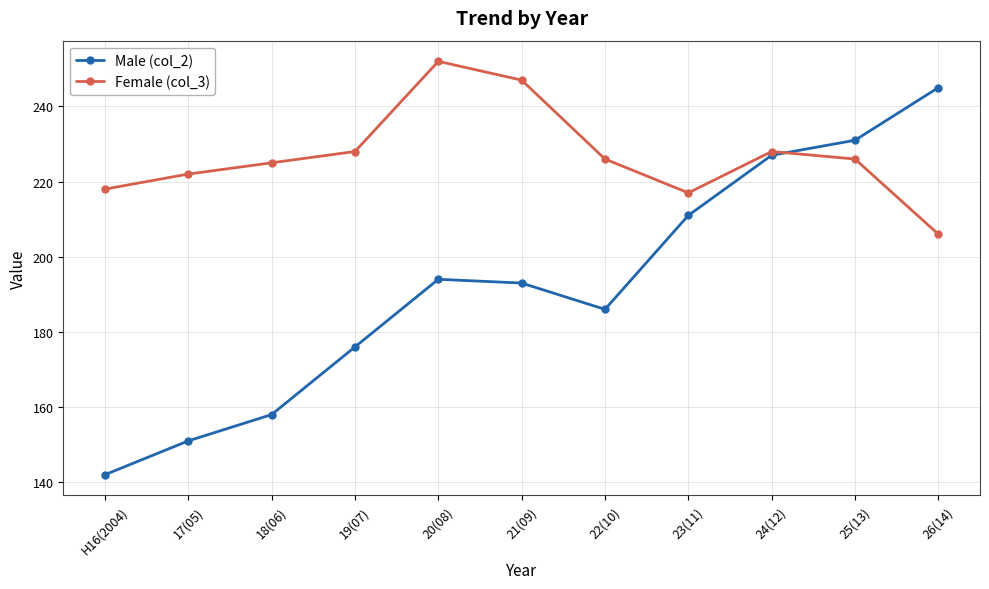

Does the chart have visible grid lines?

Yes